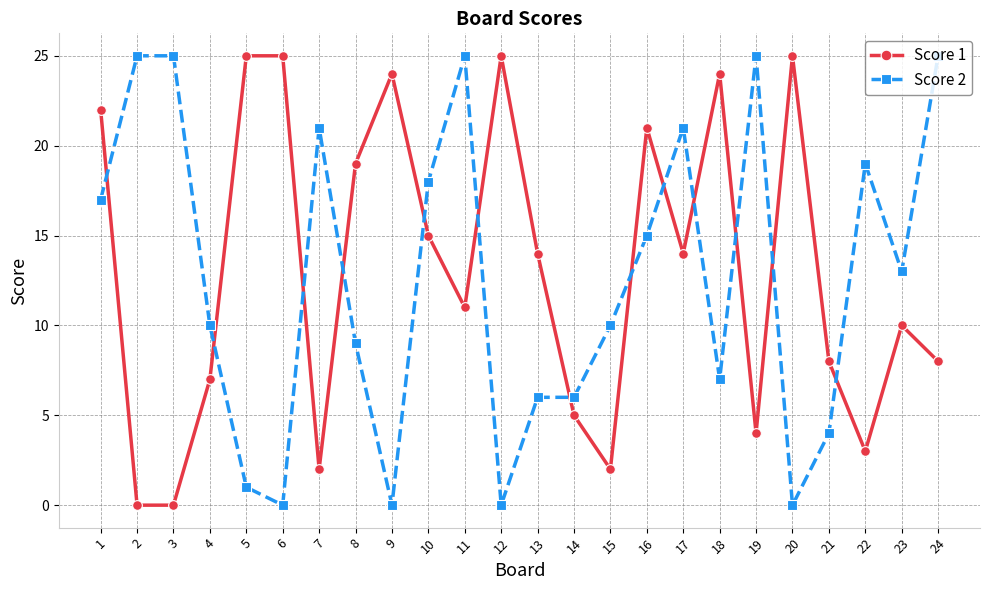

What is the spread (max minus min) of values at 4?

3